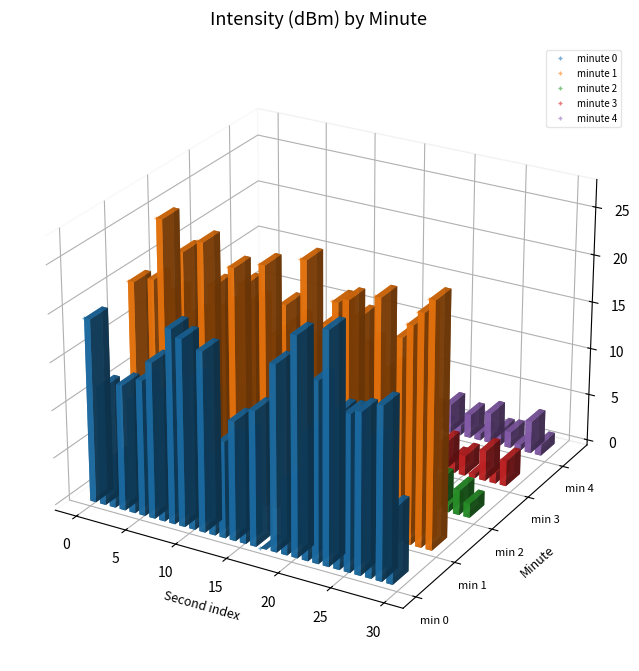

What are all the series names shown in the legend?

minute 0, minute 1, minute 2, minute 3, minute 4